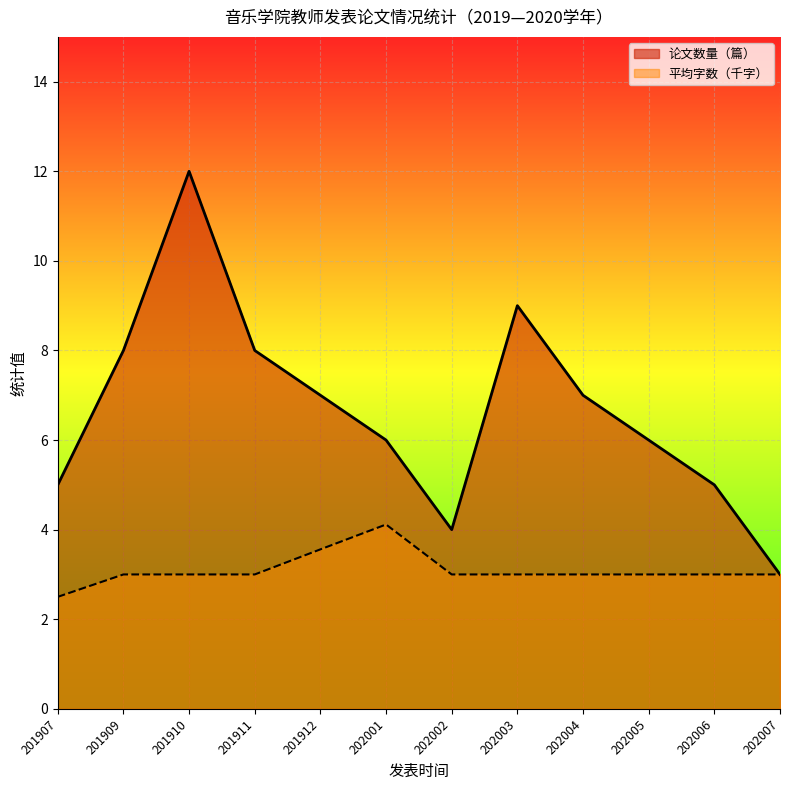

True or false: 平均字数（千字） and 论文数量（篇） intersect in this chart.

False